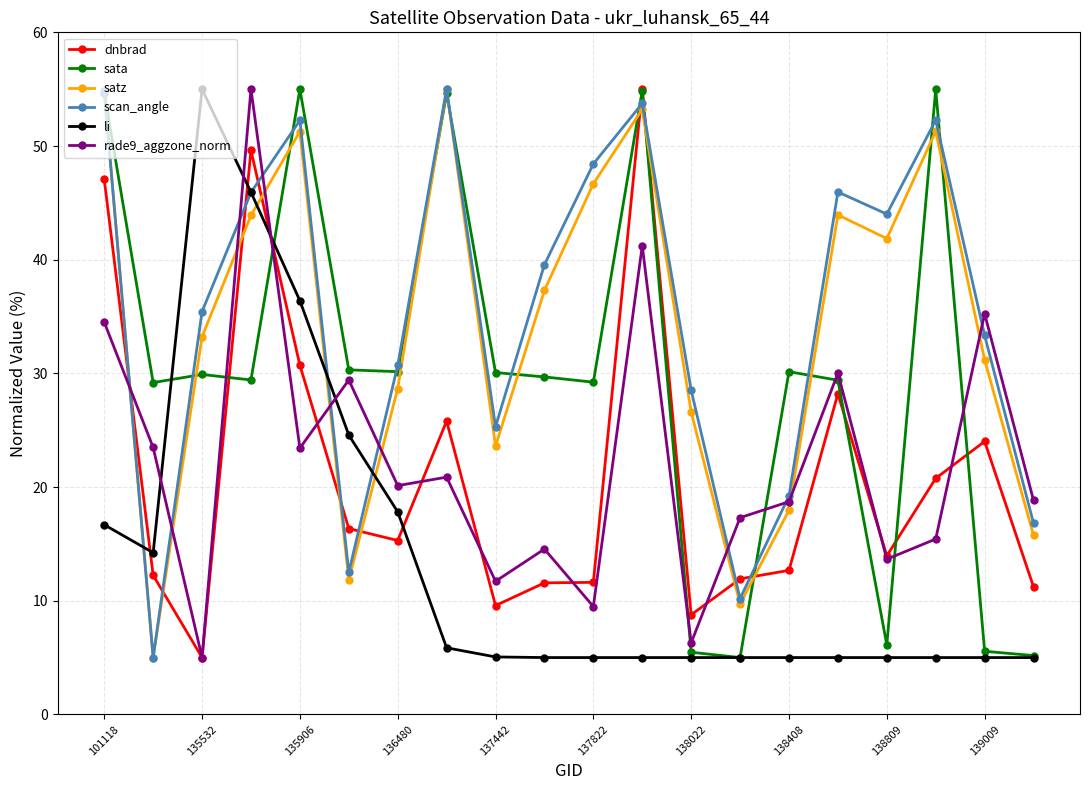

True or false: rade9_aggzone_norm and satz cross at least once.

True